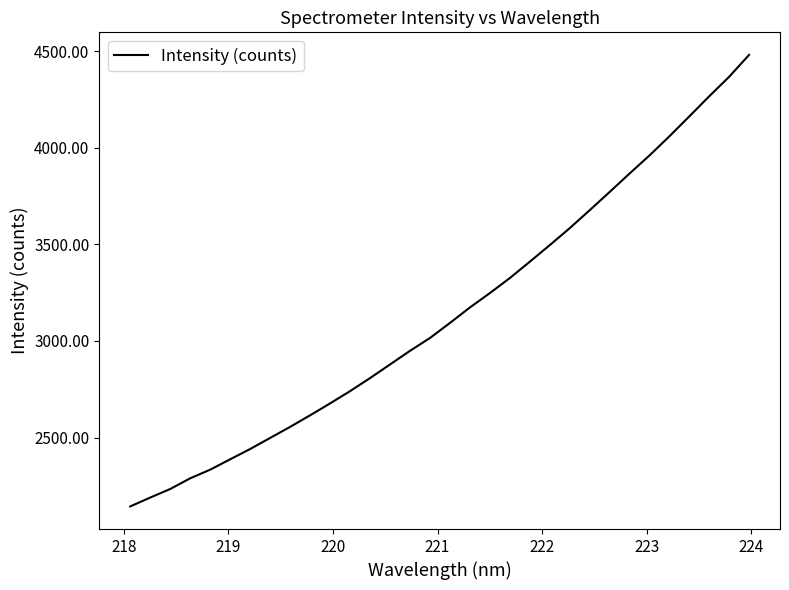

What is the difference between the maximum and minimum values?

2338.1